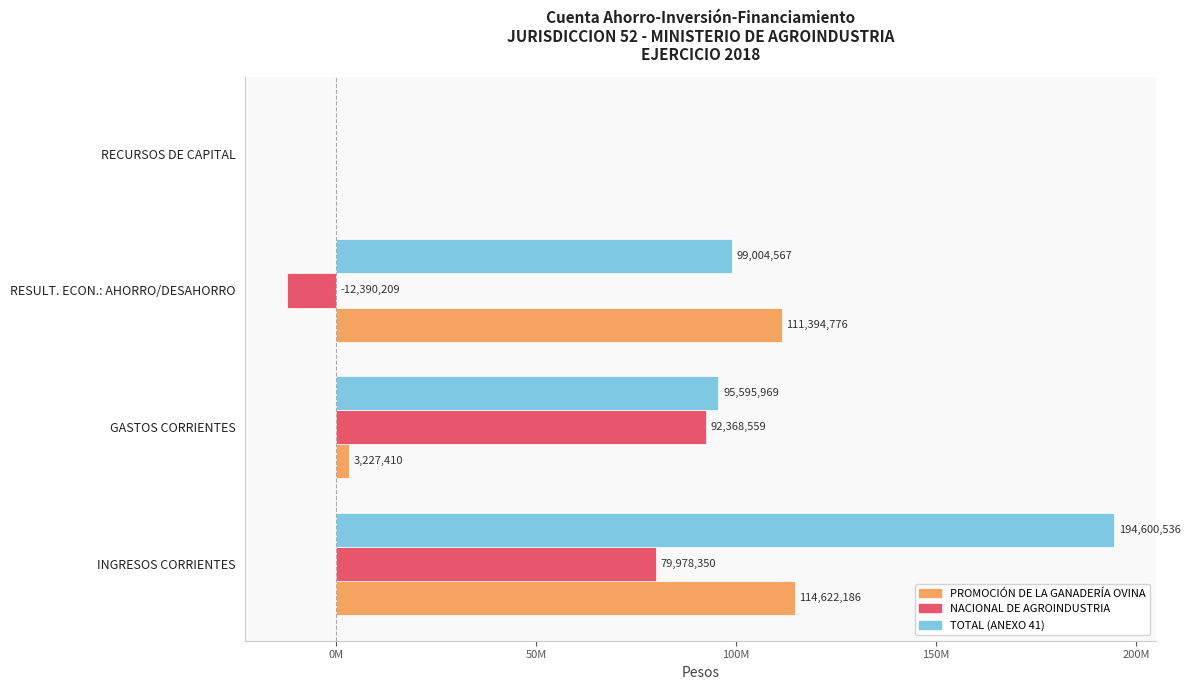

Reading right to left, extract all data points from this chart.

PROMOCIÓN DE LA GANADERÍA OVINA: 0.0	111394775.9	3227410.2	114622186.2
NACIONAL DE AGROINDUSTRIA: 0.0	-12390209.0	92368559.0	79978350.0
TOTAL (ANEXO 41): 0.0	99004566.9	95595969.2	194600536.2